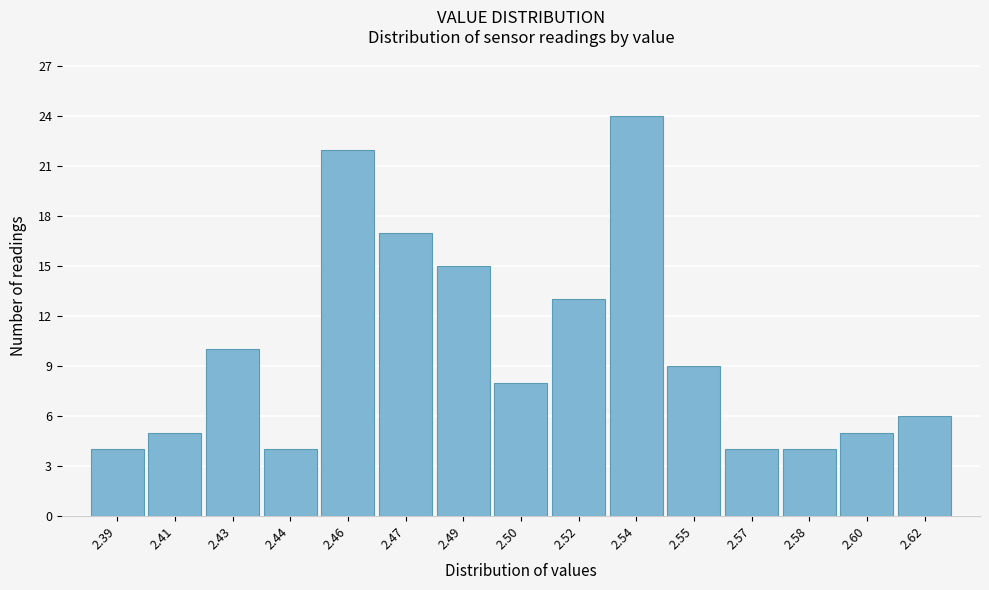

Reading right to left, transcribe all the data shown in this chart.

6	5	4	4	9	24	13	8	15	17	22	4	10	5	4